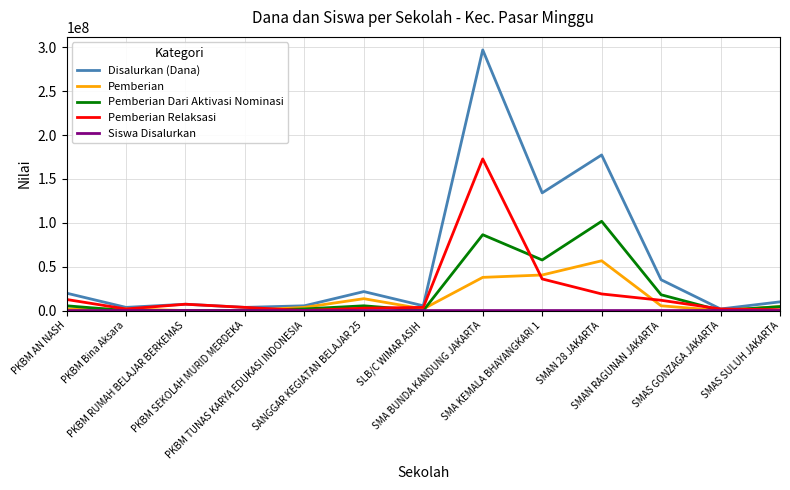

Which series has the largest total across all categories?

Disalurkan (Dana)